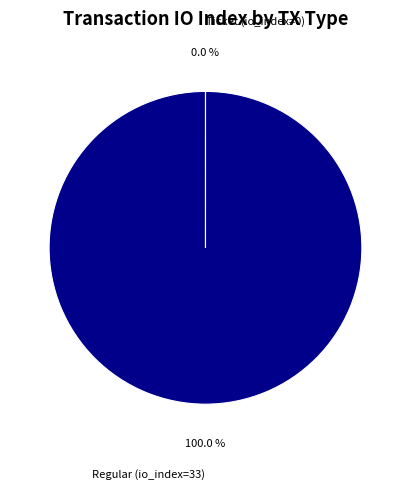

The Regular (io_index=33) slice represents 100% of the pie. True or false?

True